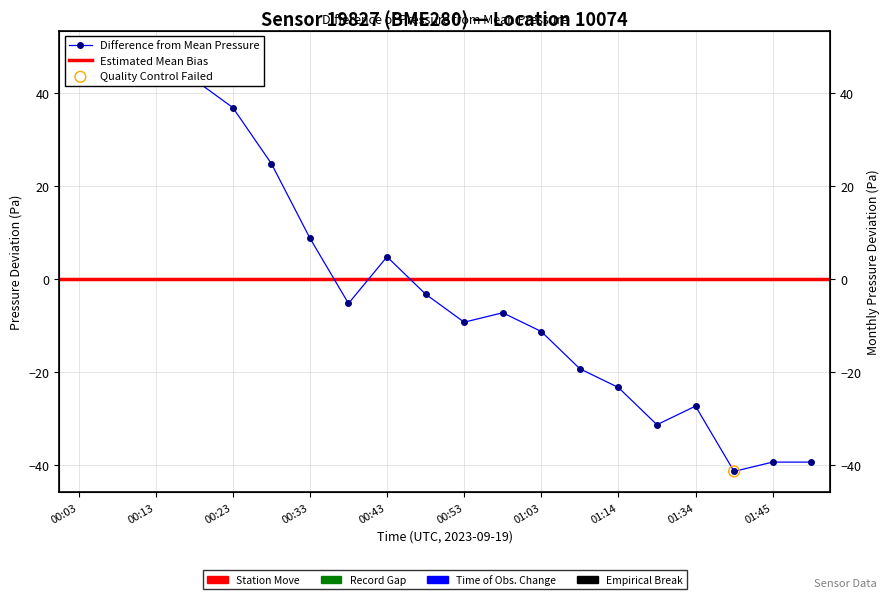

Between 00:08 and 00:43, which is larger?

00:08